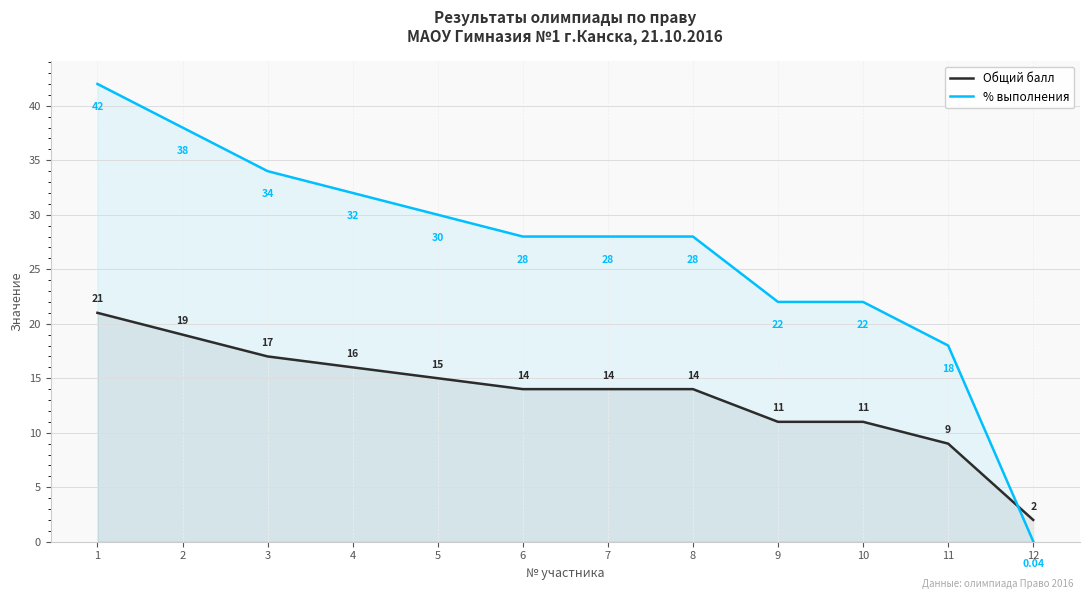

Which series has the largest range (max minus min)?

% выполнения